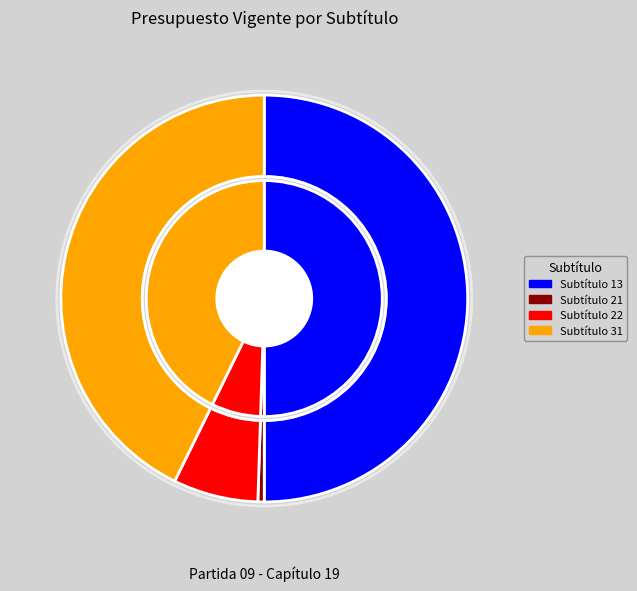

Count the number of slices in the pie.

4